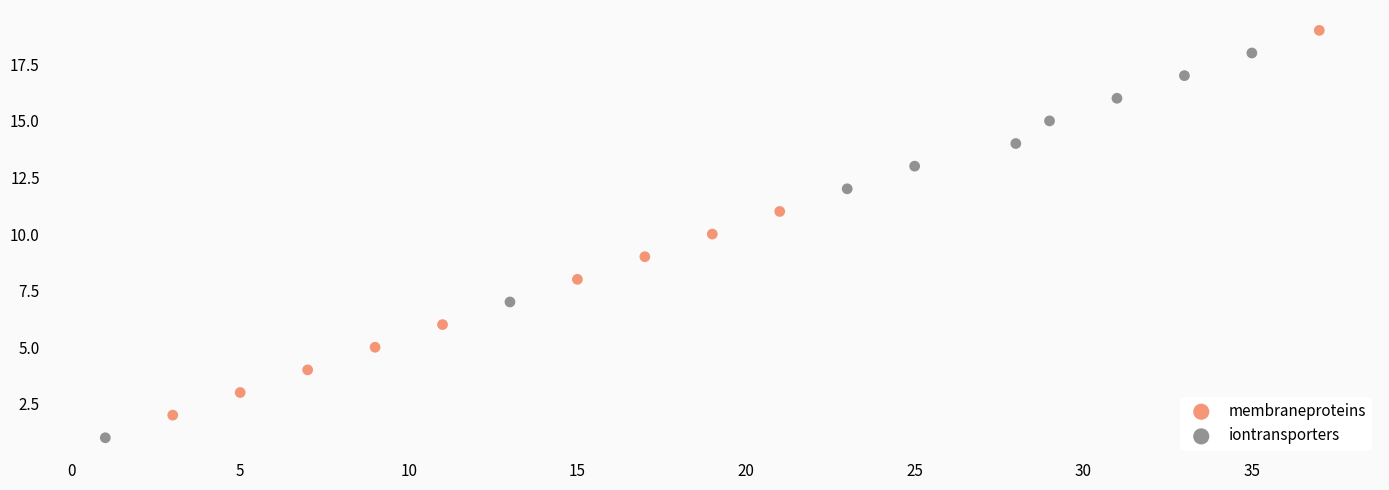

Which series reaches the maximum Y coordinate?

membraneproteins